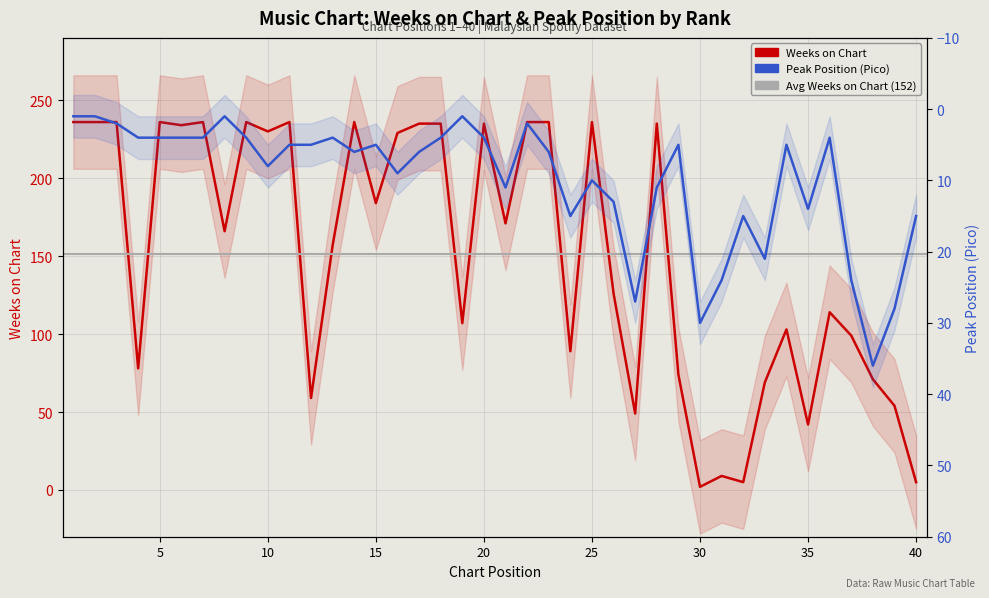

At which category does Pico reach its first local peak?

10